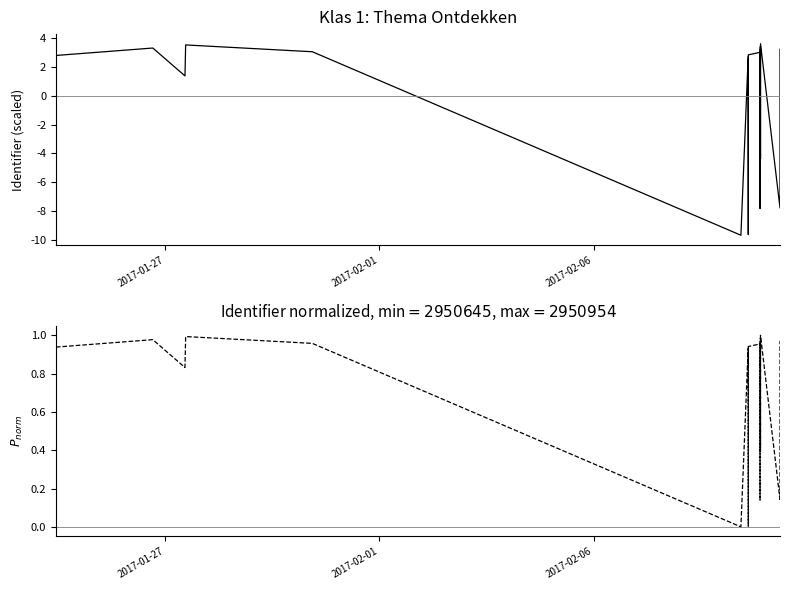

Which series has the largest range (max minus min)?

Identifier (scaled)